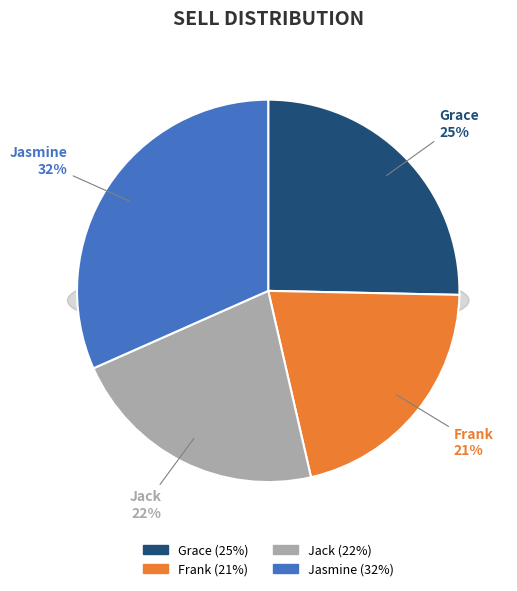

How many slices are in this pie chart?

4